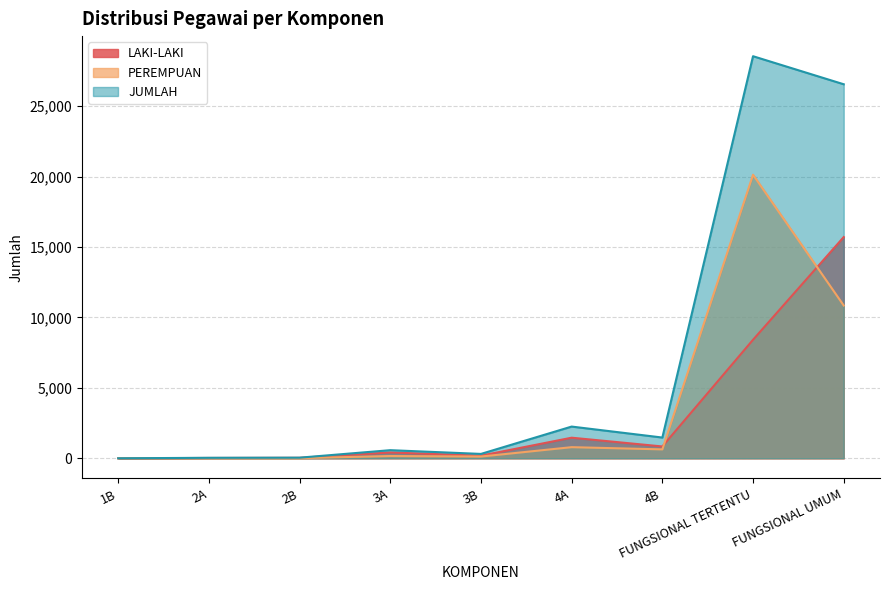

Reading right to left, what are all the values shown in this chart?

LAKI-LAKI: 15705	8413	840	1462	187	414	35	24	1
PEREMPUAN: 10846	20129	633	790	124	162	9	11	0
JUMLAH: 26551	28542	1473	2252	311	576	44	35	1